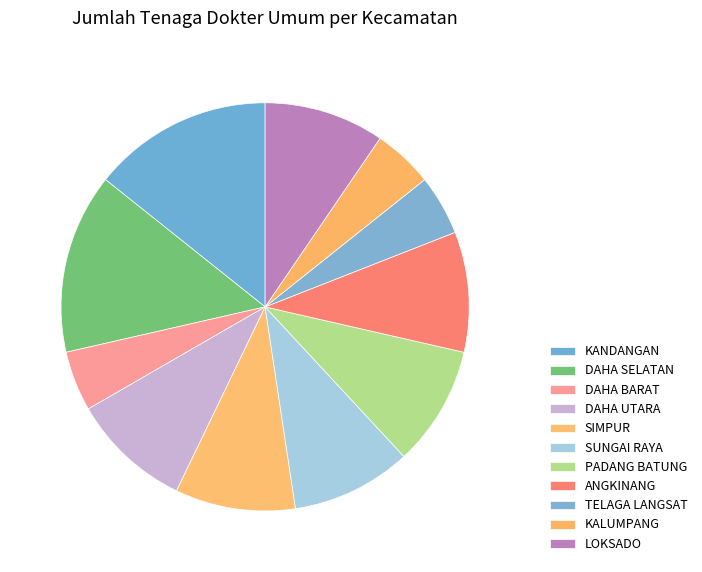

How many slices are in this pie chart?

11